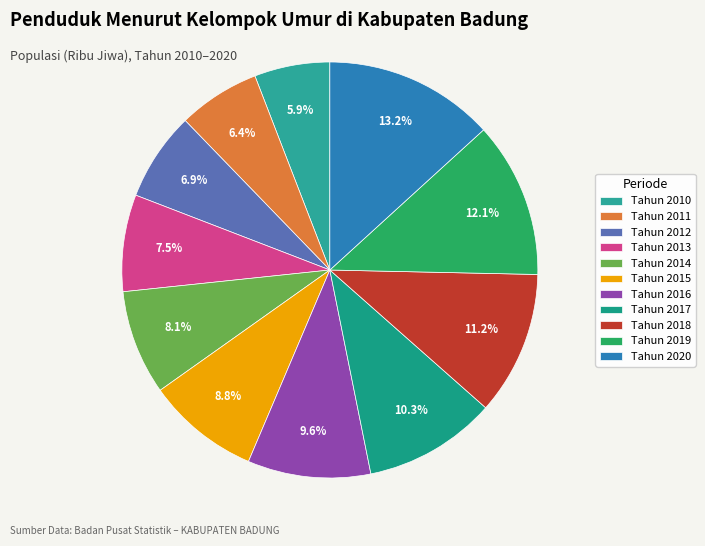

Is the sum of Tahun 2020 and Tahun 2010 greater than half?

No